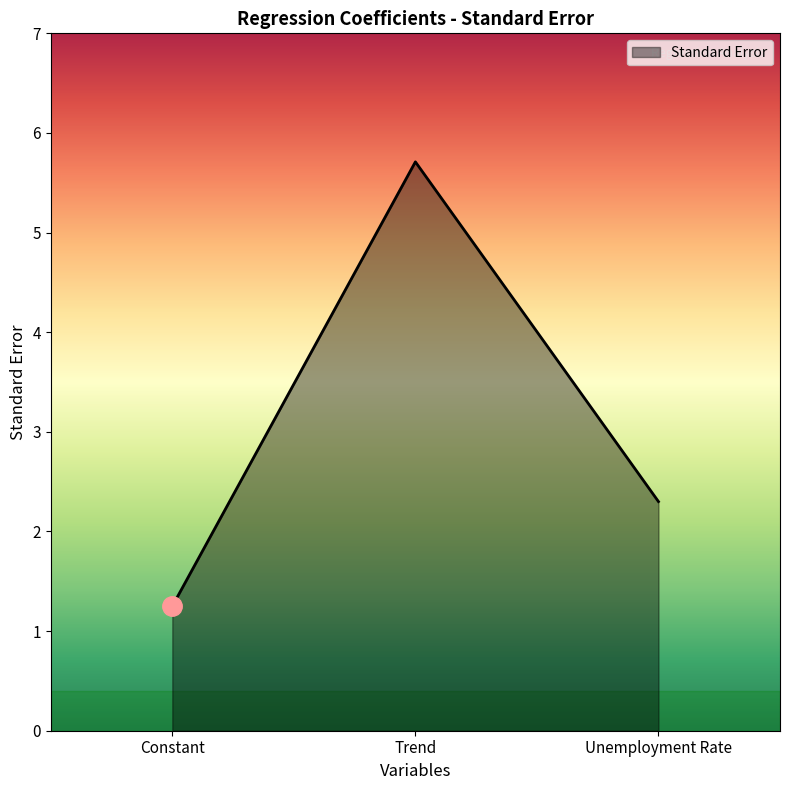

Approximately how many times larger is the value at Trend compared to Unemployment Rate?

2.5